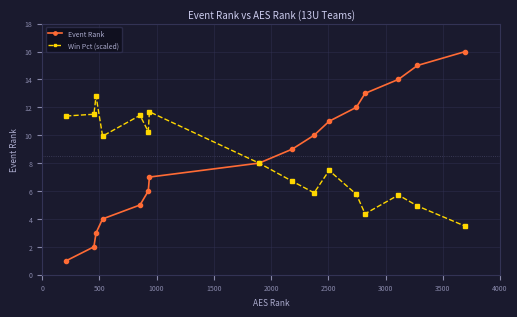

Rank the series by their maximum value, from lowest to highest.

Win Pct (scaled), Event Rank